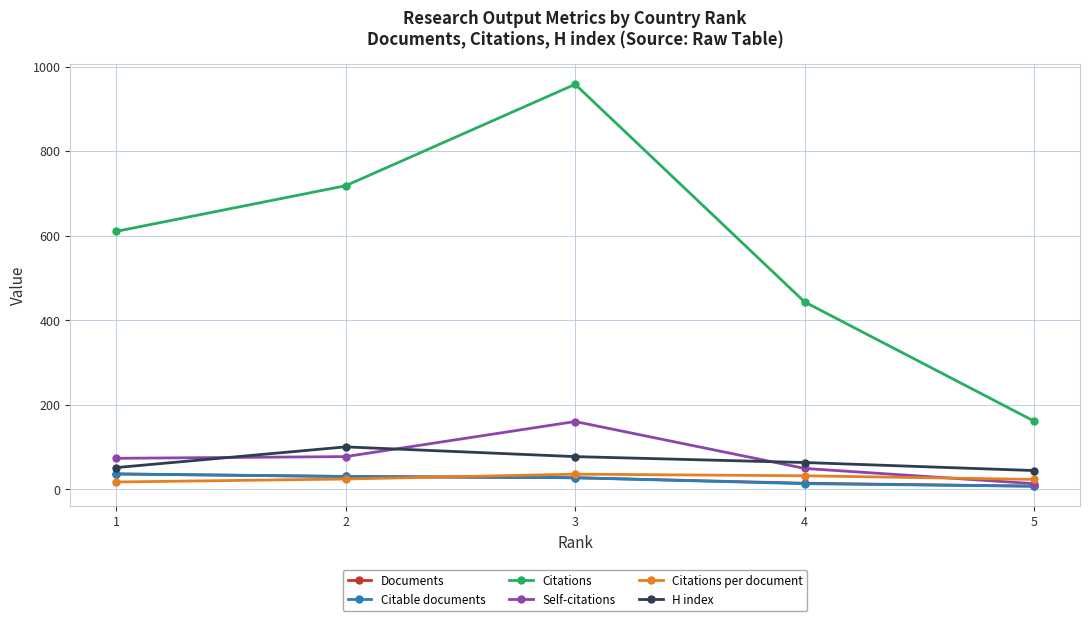

Which category has the highest value in the Citable documents series?

1